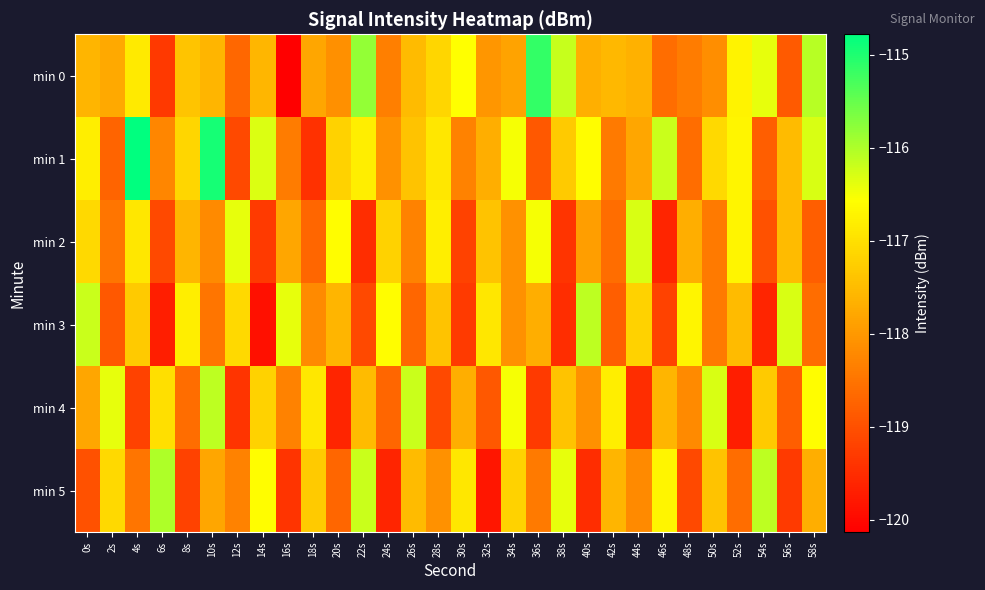

What is the greatest value displayed?

-114.8